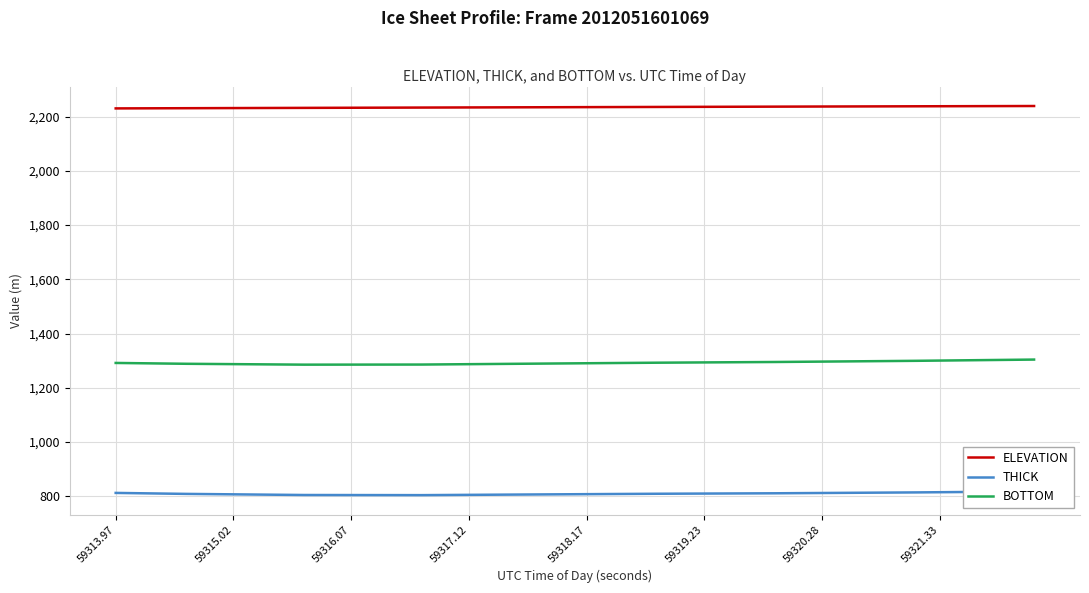

The BOTTOM series shows 1291.9 at 59313.97. True or false?

True